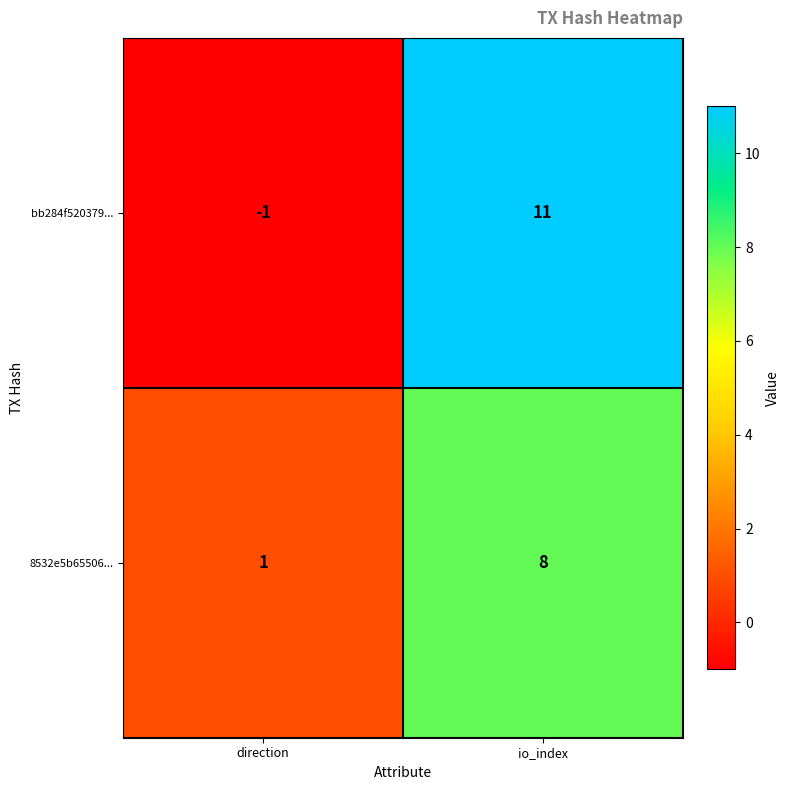

List the series in order of their peak value, highest first.

bb284f520379..., 8532e5b65506...